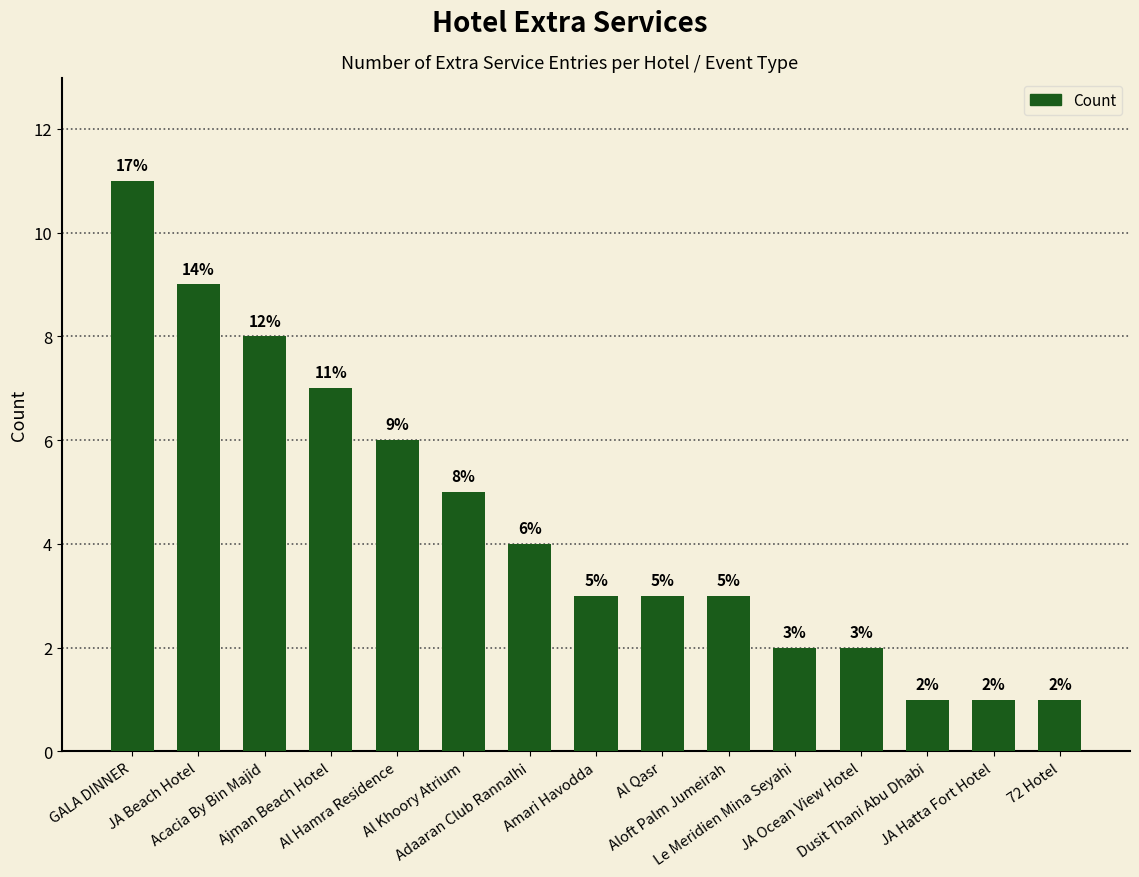

What is the label of the 2nd bar from the right?

JA Hatta Fort Hotel